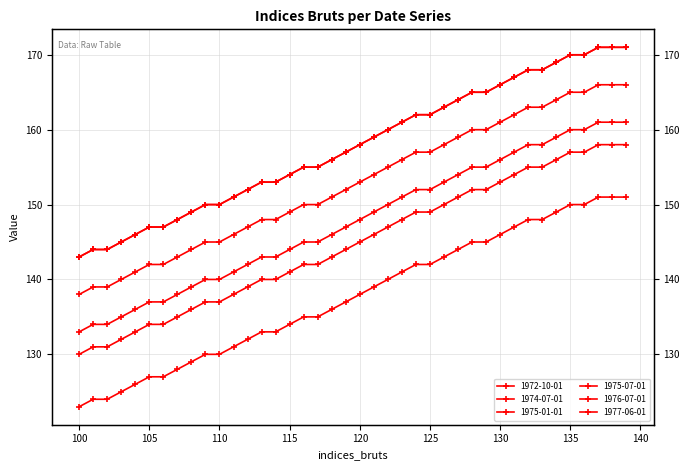

What is the average value of the 1975-01-01 series?

148